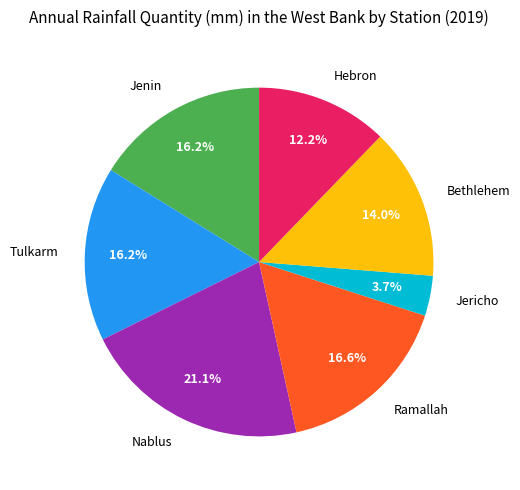

What percentage do Tulkarm and Nablus together represent?

37.3%